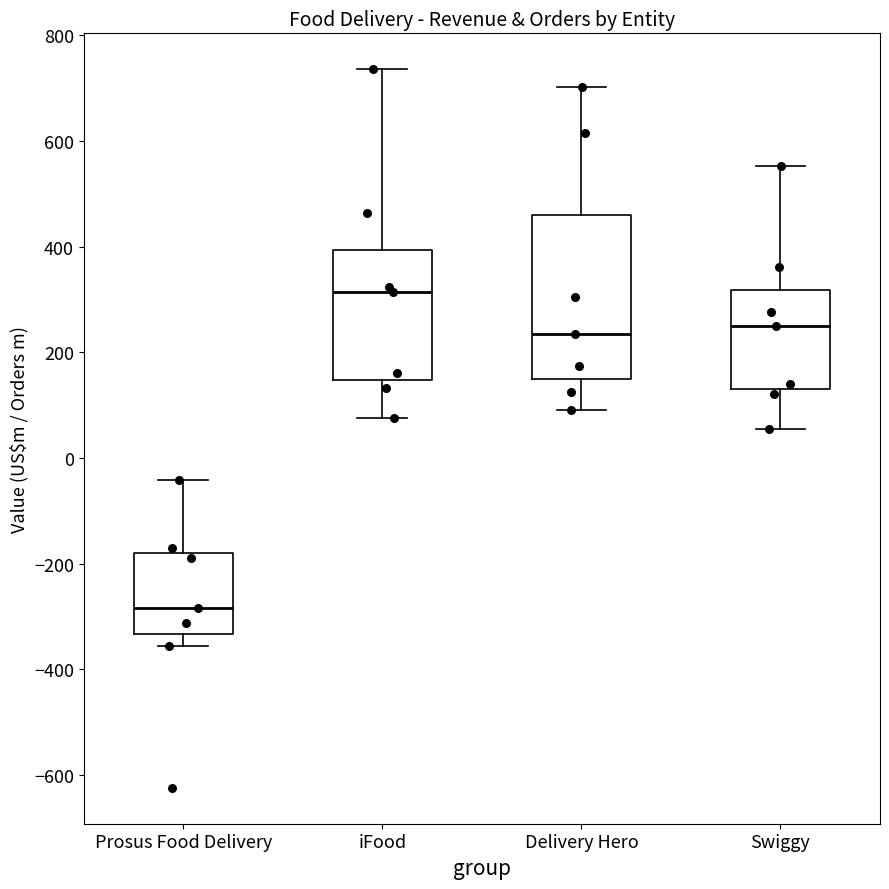

Reading left to right, read every box against the y-axis: the position of its median line, the range the box covers, and the ends of its whiskers. The values are not printed on the chart, so give them approximately, as read against the axis.

Prosus Food Delivery: median -280, box -340 to -180, whiskers -360 to -40
iFood: median 320, box 140 to 400, whiskers 80 to 740
Delivery Hero: median 240, box 160 to 460, whiskers 100 to 700
Swiggy: median 260, box 140 to 320, whiskers 60 to 560